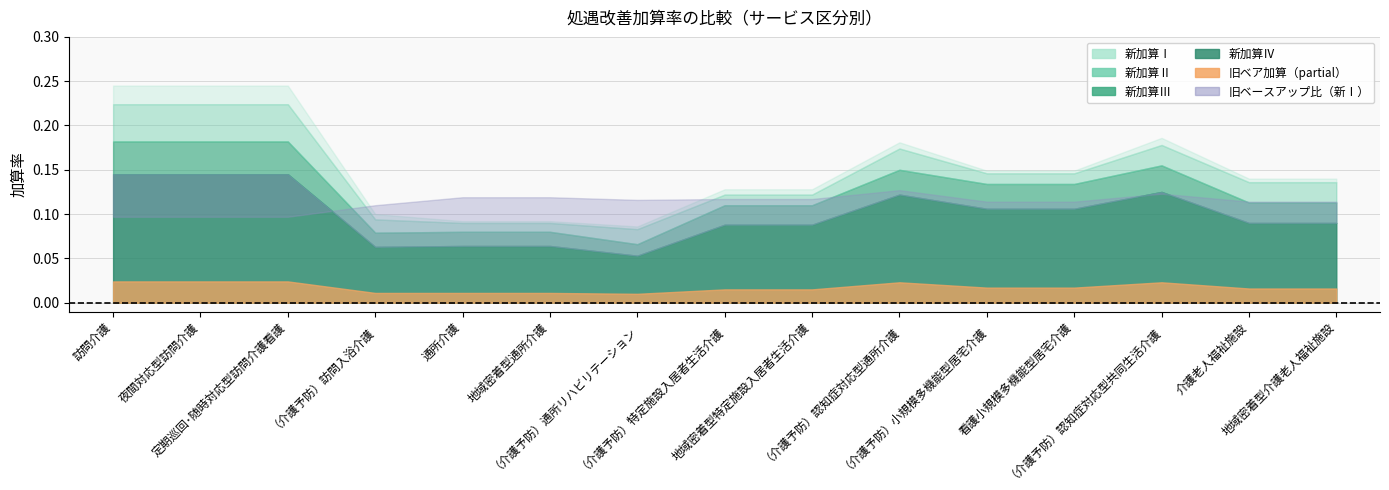

What is the label of the 7th point from the left?

（介護予防）通所リハビリテーション